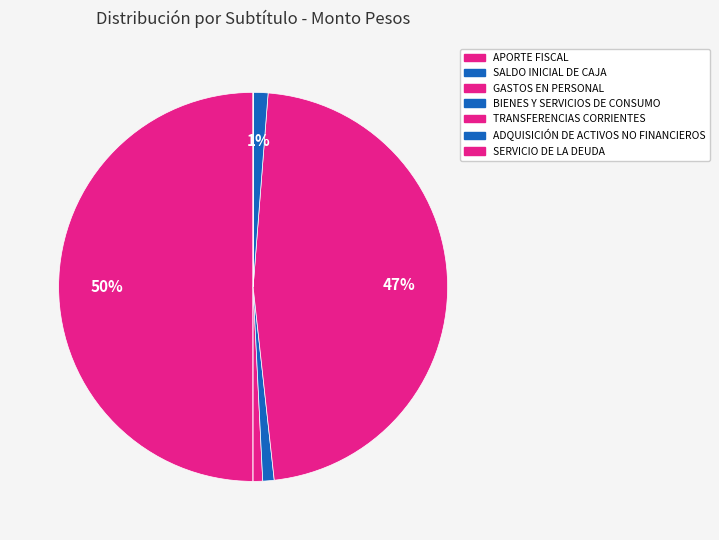

How many slices are in this pie chart?

7